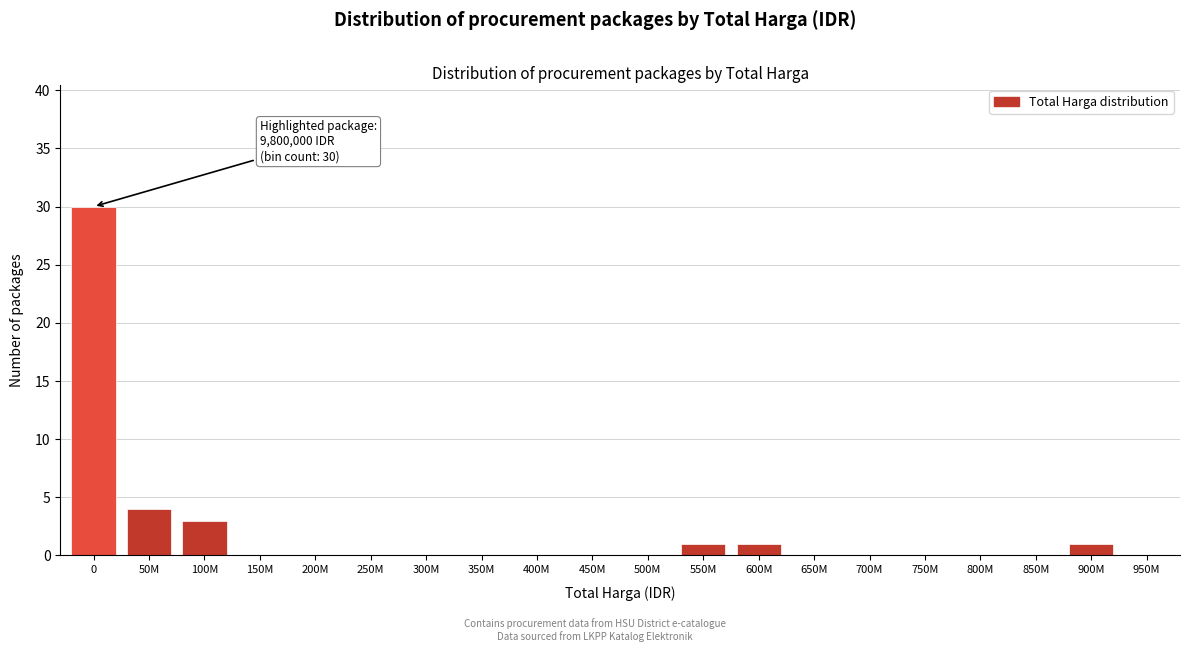

Reading left to right, list all the values displayed in this chart.

0=30	50M=4	100M=3	150M=0	200M=0	250M=0	300M=0	350M=0	400M=0	450M=0	500M=0	550M=1	600M=1	650M=0	700M=0	750M=0	800M=0	850M=0	900M=1	950M=0